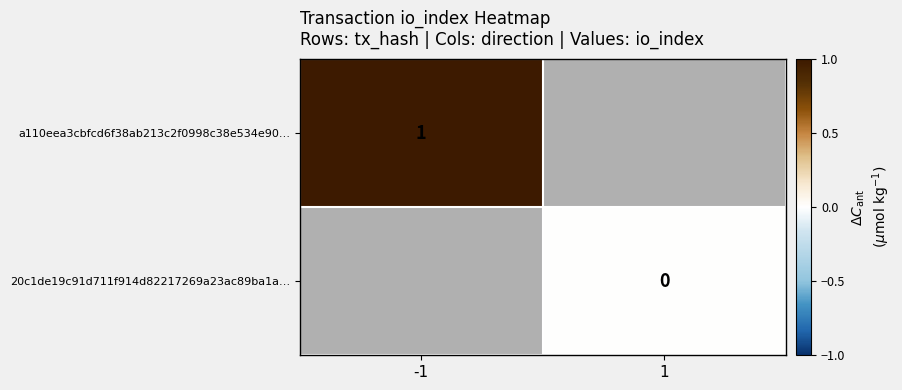

Is the value of 20c1de19c91d711f914d82217269a23ac89ba1a… at 1 greater than the value of a110eea3cbfcd6f38ab213c2f0998c38e534e90… at -1?

No